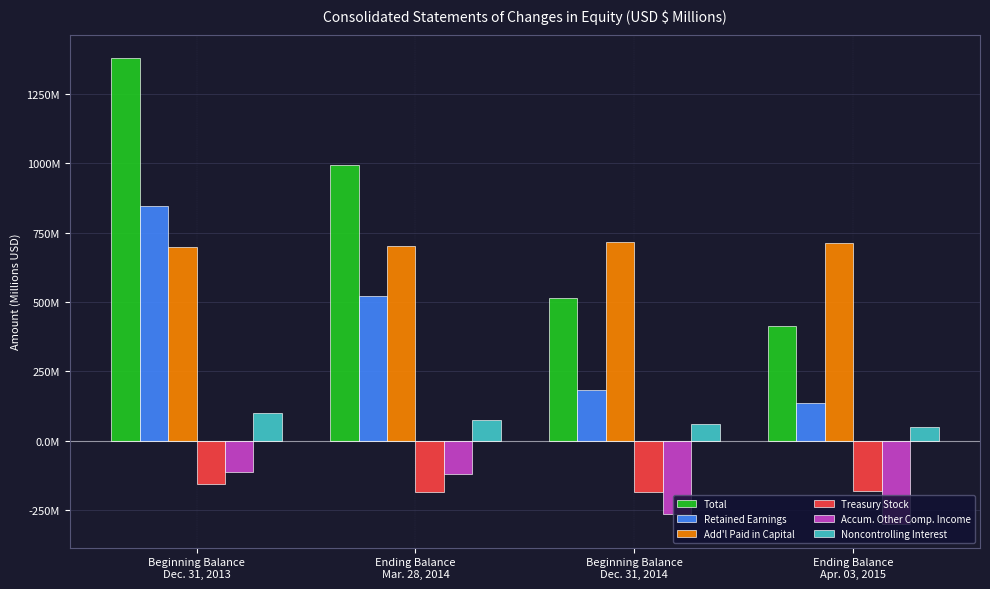

What is the maximum value shown in the chart?

1379.8